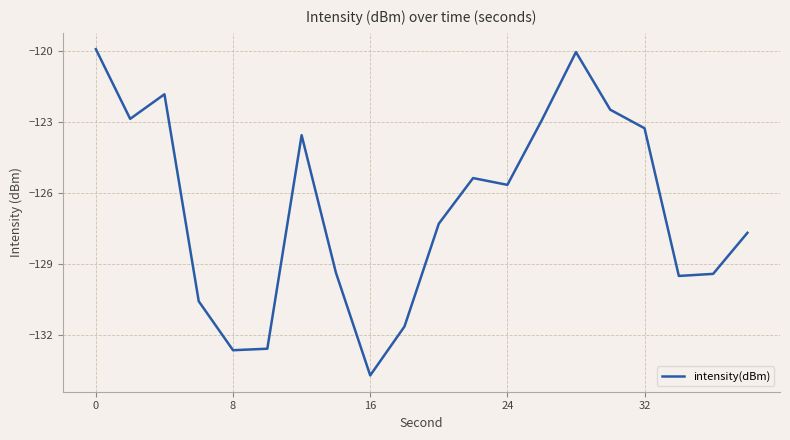

What is the maximum value shown in the chart?

-119.9